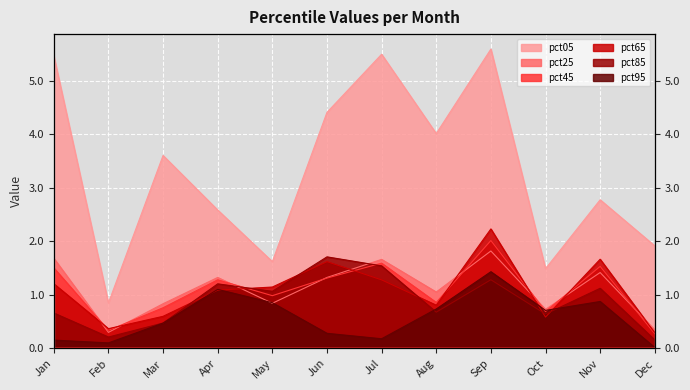

The value of pct05 at Aug is 4.0. True or false?

True